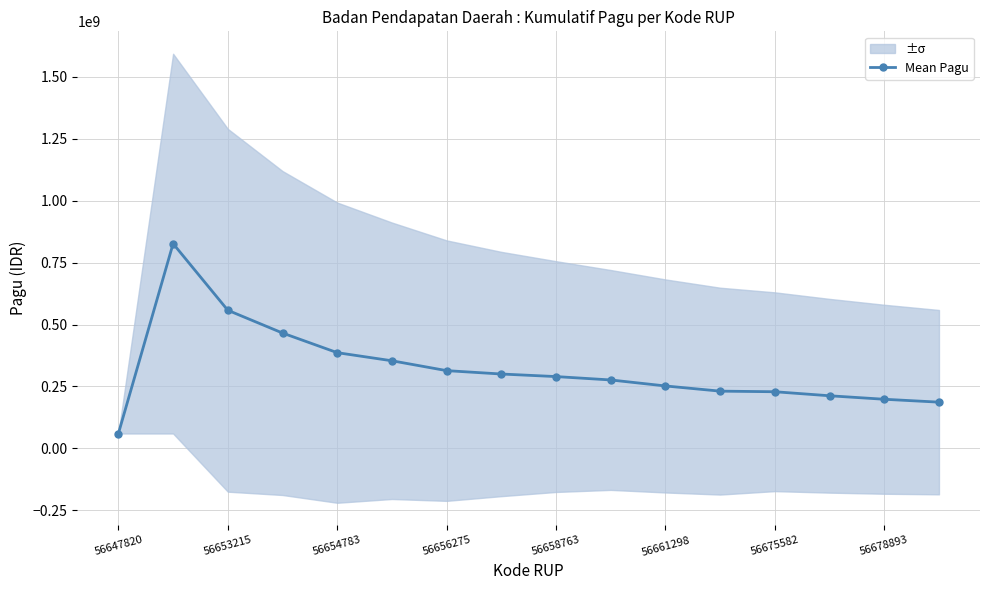

What is the lowest value of the Mean Pagu series?

60000000.0